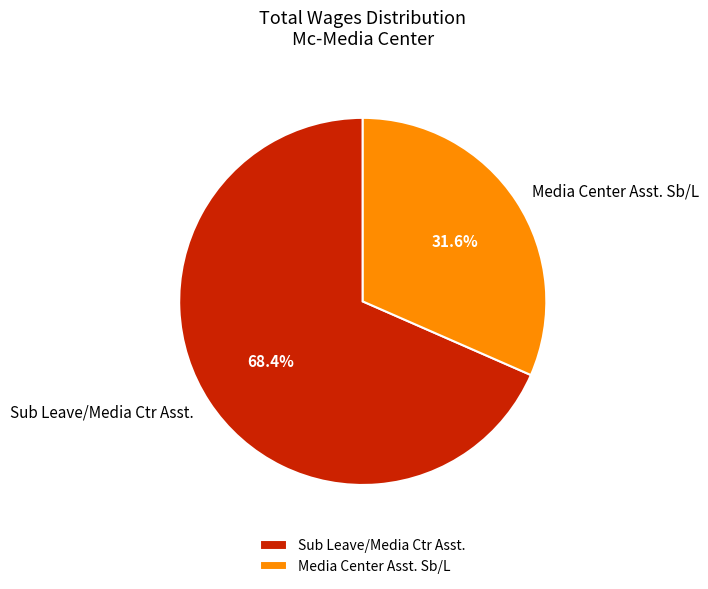

What is the ratio of the value at Sub Leave/Media Ctr Asst. to the value at Media Center Asst. Sb/L?

2.2